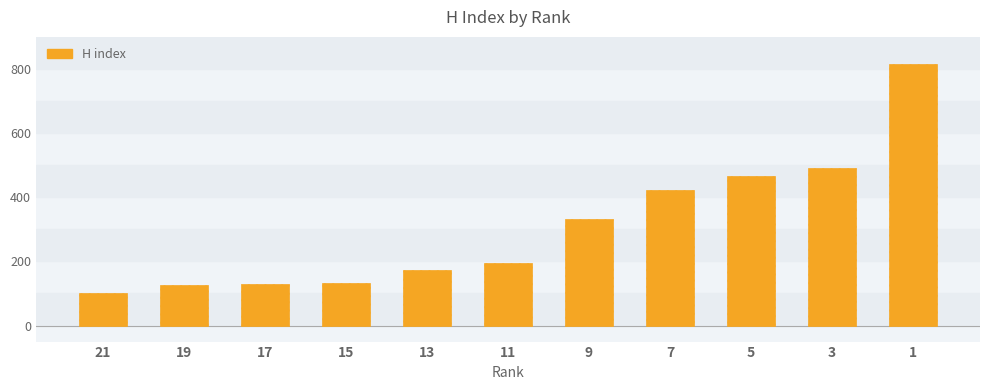

Between 3 and 1, which is larger?

1